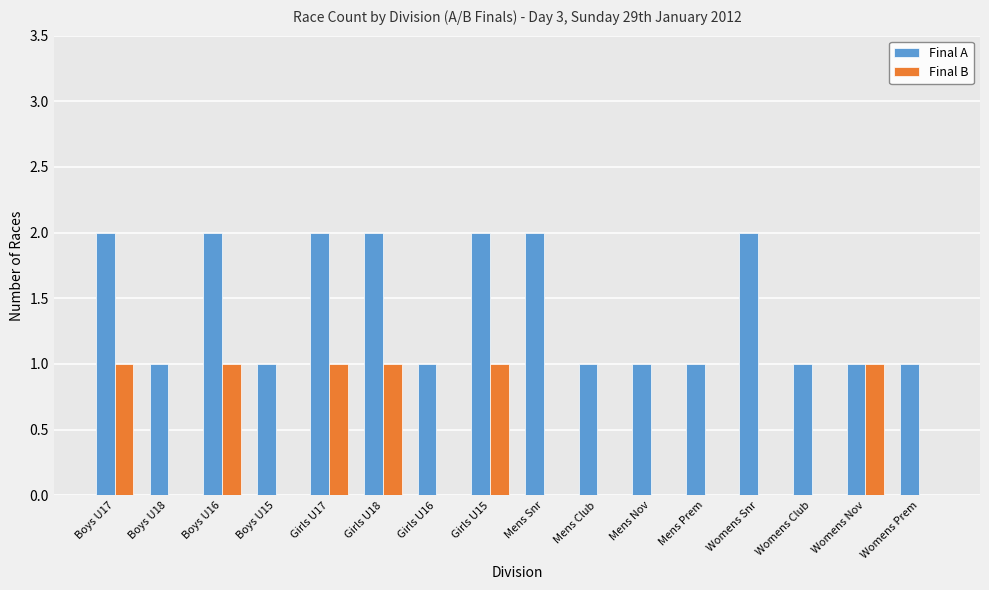

What is the total value across all series at Girls U18?

3